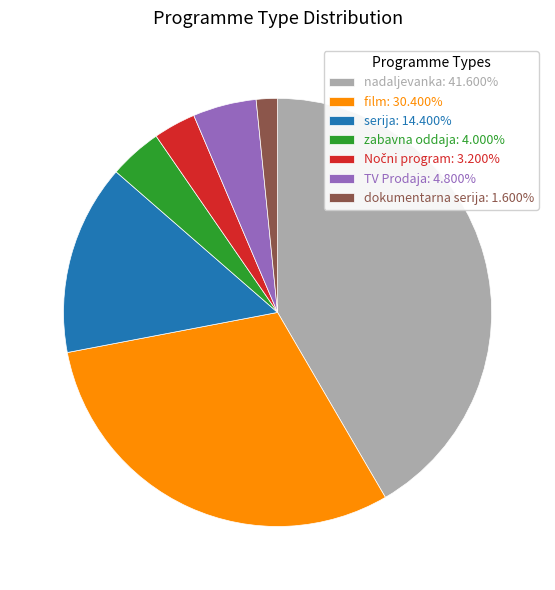

Count the number of slices in the pie.

7